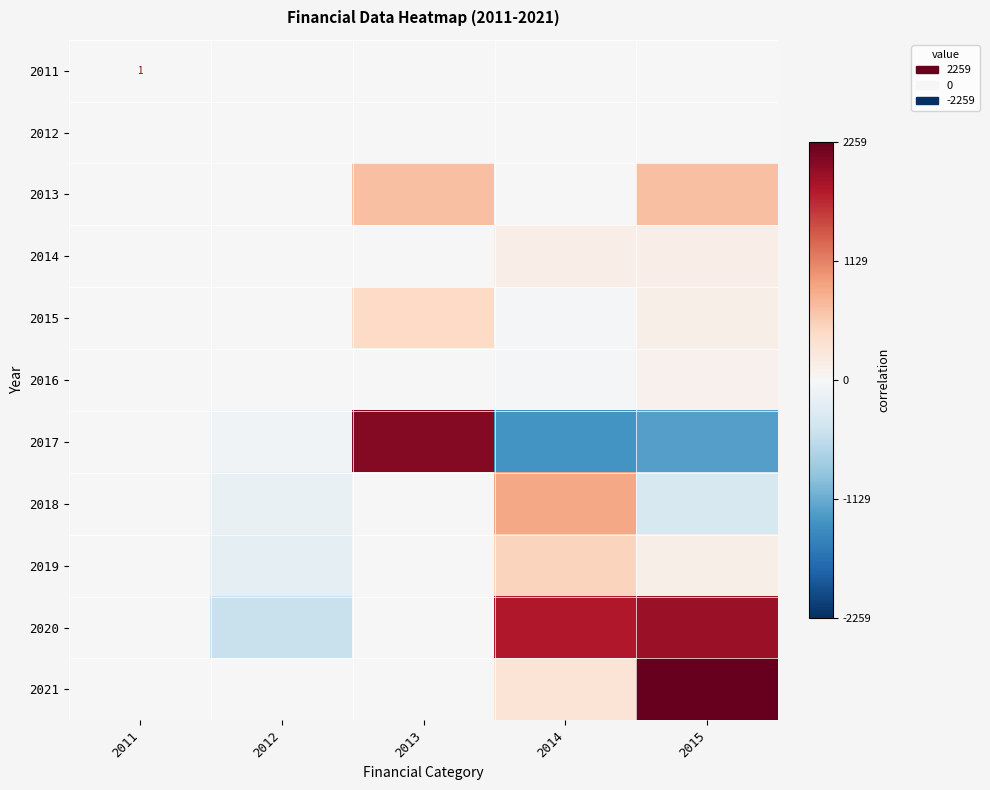

True or false: 2015 has a value of 445.5 at 2013.

True